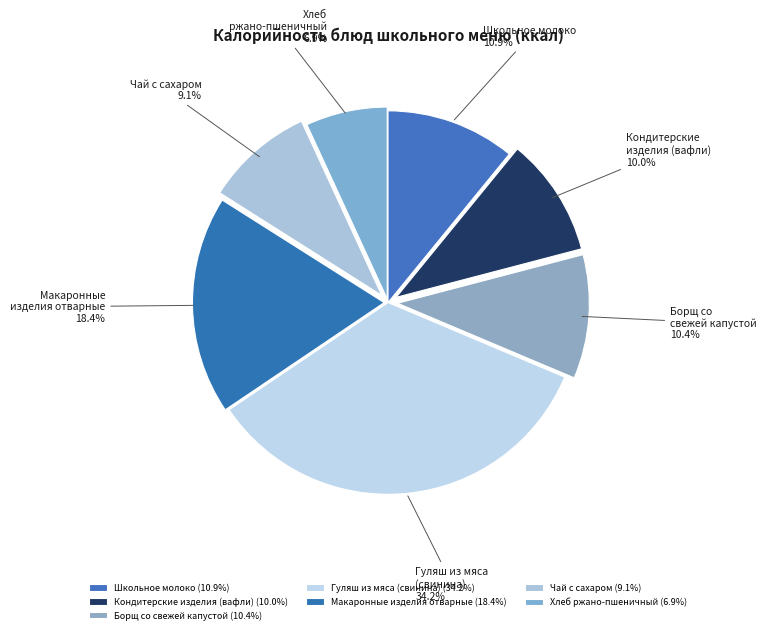

Combined, what portion of the pie is Кондитерские изделия (вафли) and Гуляш из мяса (свинина)?

44.2%